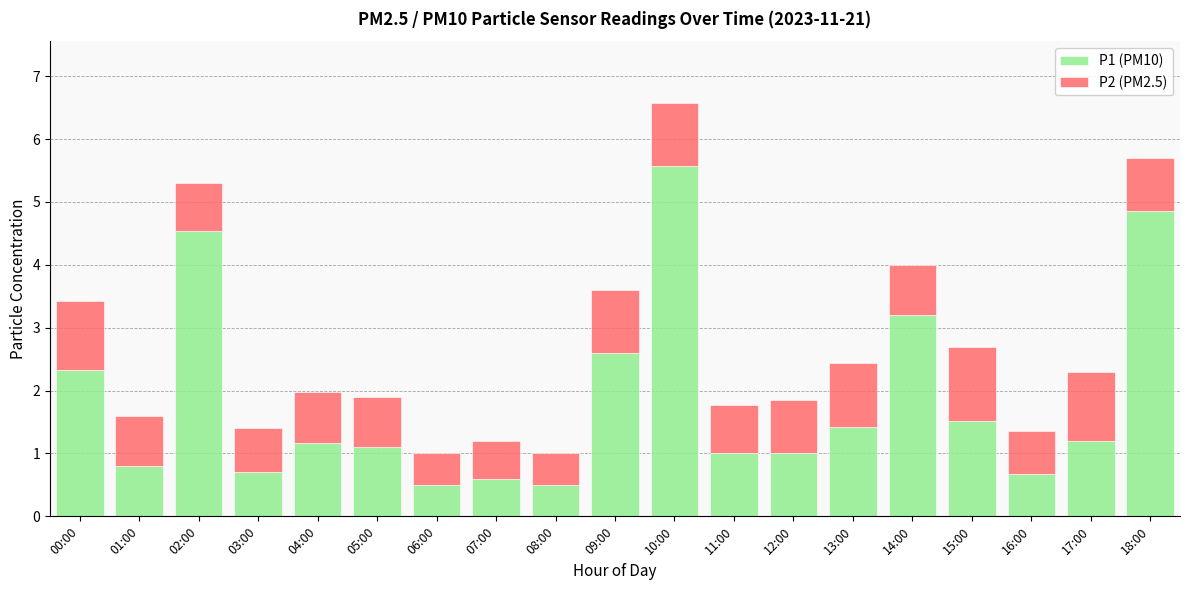

Is it true that P1 (PM10) equals 0.2 at 06:00?

False